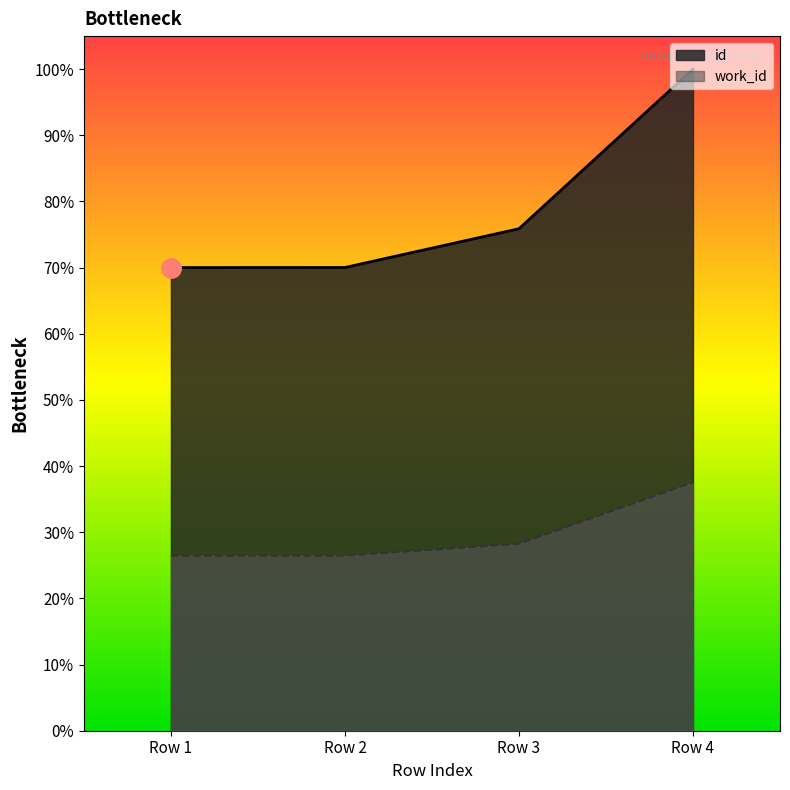

Reading right to left, list all the values displayed in this chart.

id: 17938	13612	12561	12560
work_id: 6735	5068	4745	4745